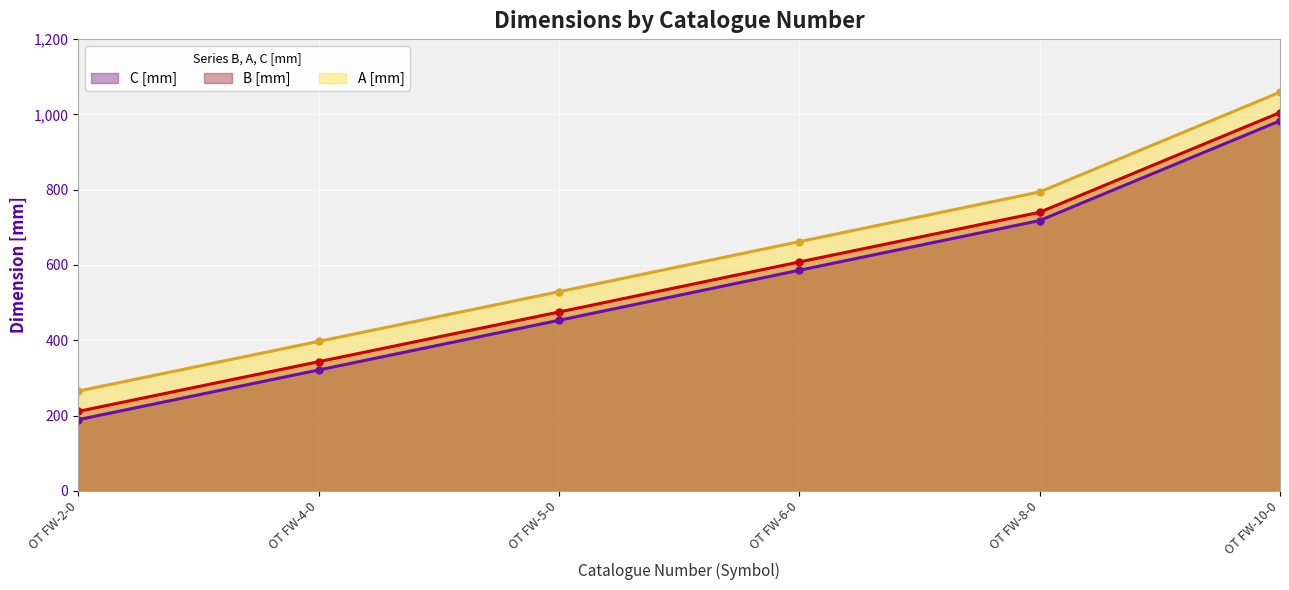

What is the average value of the B [mm] series?

564